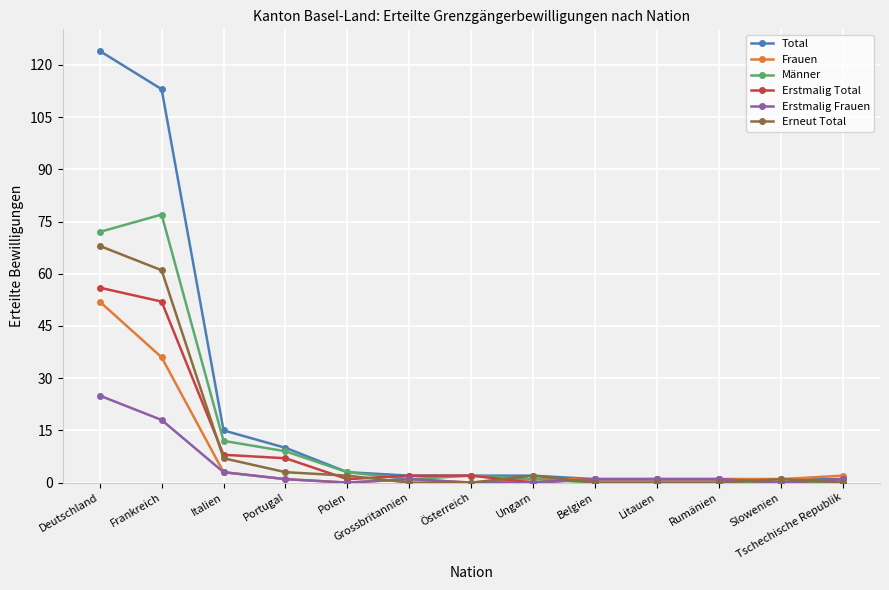

What is the difference between the maximum and minimum values in the Männer series?

77